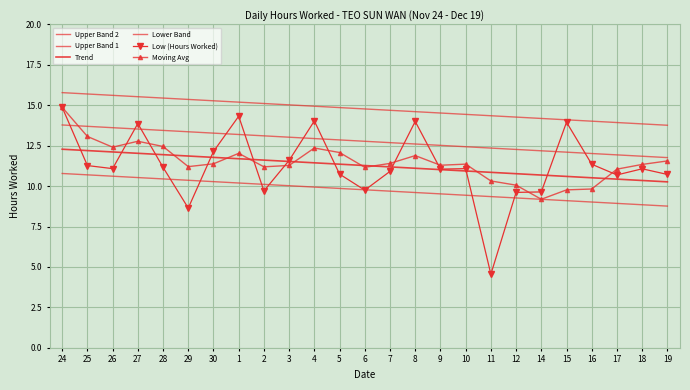

True or false: Upper Band 2 and Low (Hours Worked) cross at least once.

False